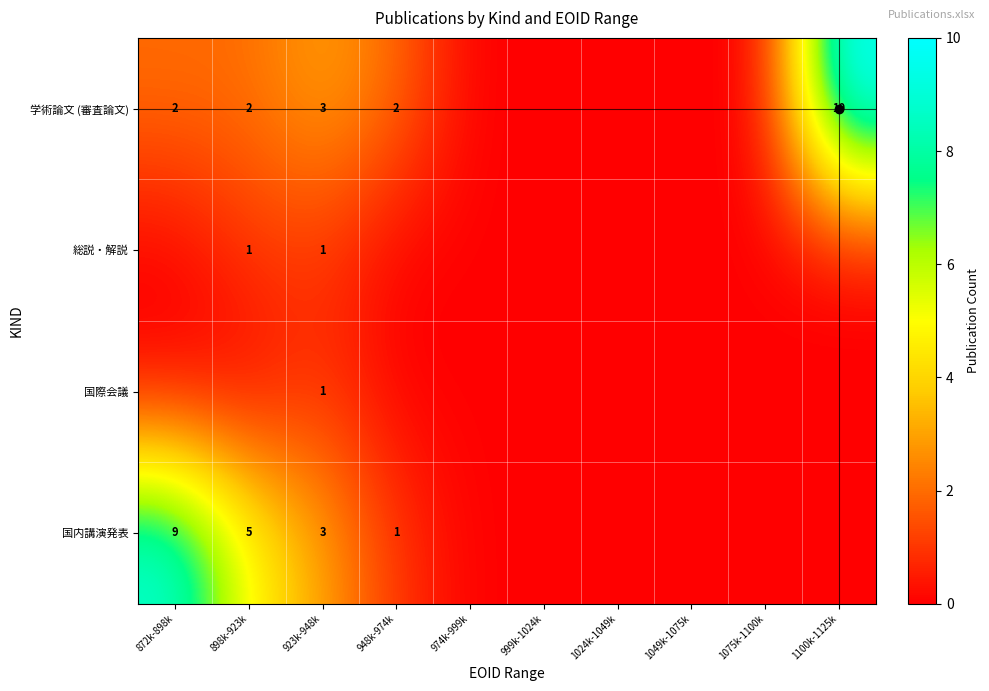

Is it true that 学術論文 (審査論文) equals 3 at 872k-898k?

False